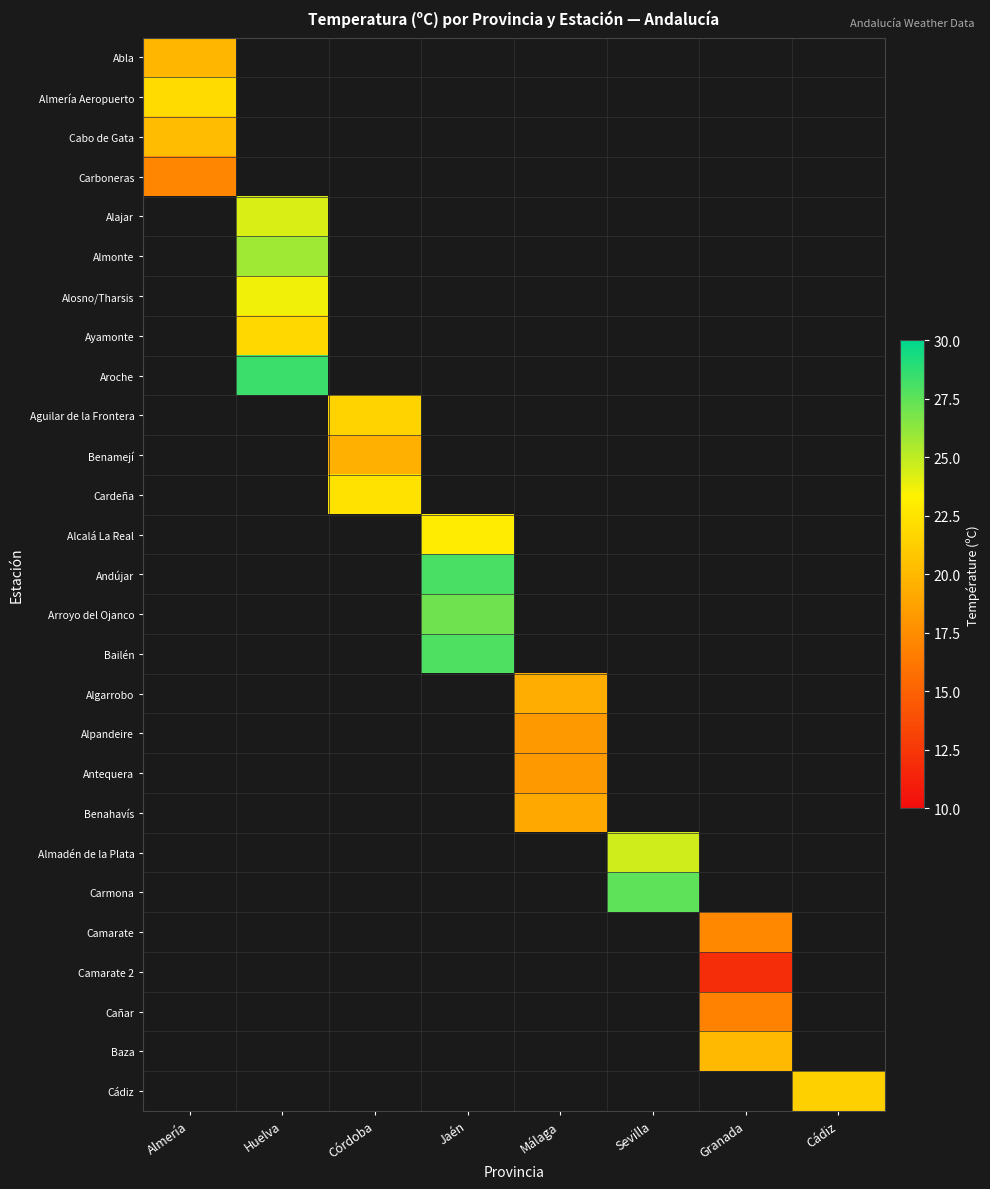

How many values in Almadén de la Plata are above zero?

1